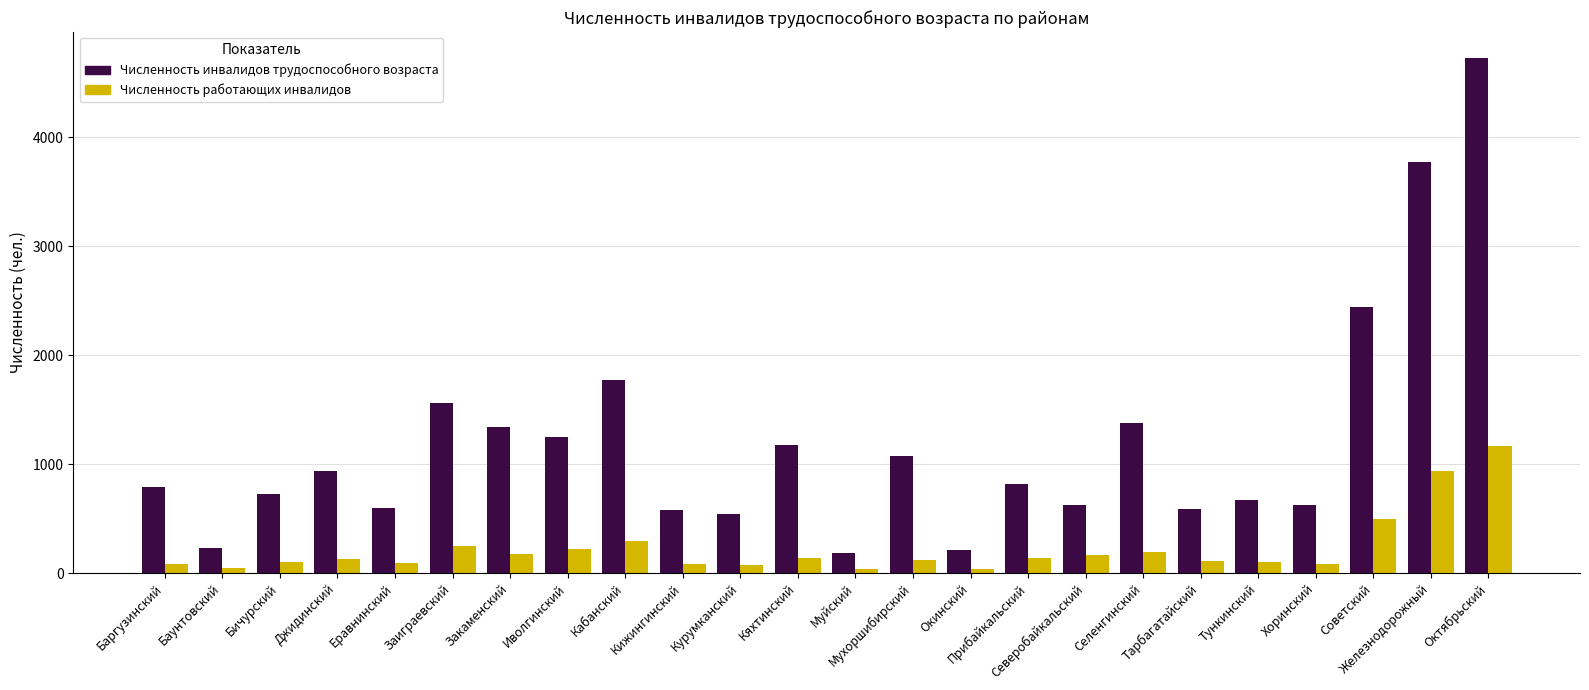

What is the total value across all series at Иволгинский?

1461